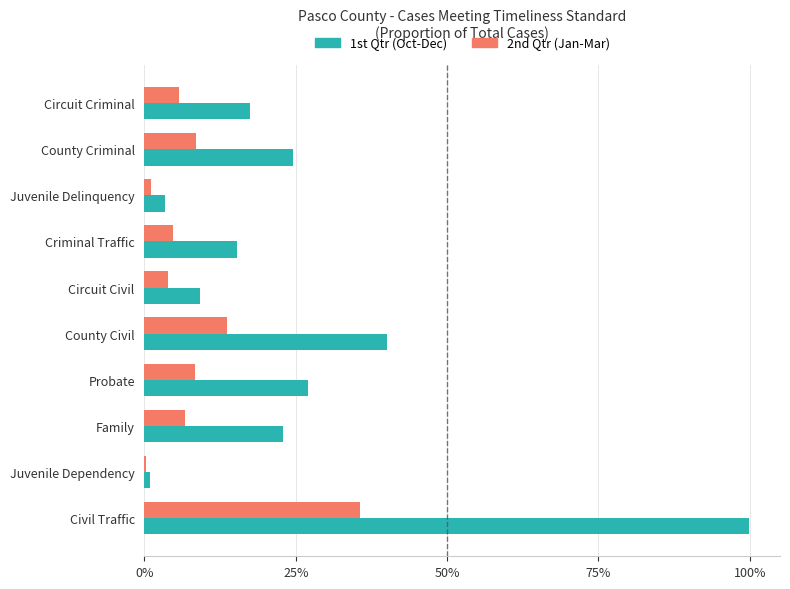

Reading left to right, extract all data points from this chart.

1st Qtr (Oct-Dec): 0.2	0.2	0.0	0.2	0.1	0.4	0.3	0.2	0.0	1.0
2nd Qtr (Jan-Mar): 0.1	0.1	0.0	0.0	0.0	0.1	0.1	0.1	0.0	0.4